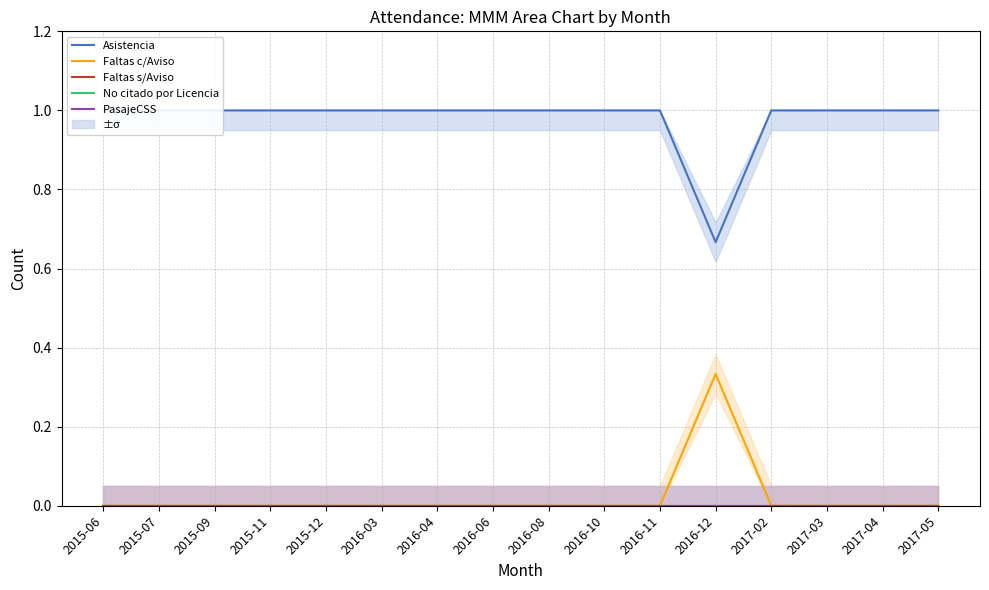

What are all the series names shown in the legend?

Asistencia, Faltas c/Aviso, Faltas s/Aviso, No citado por Licencia, PasajeCSS